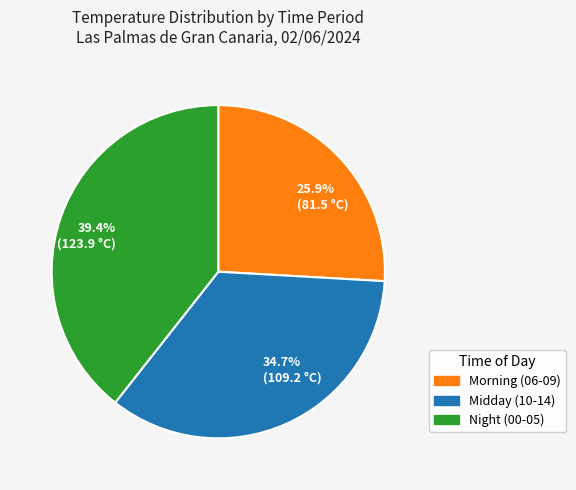

Is there a majority slice in this chart?

No